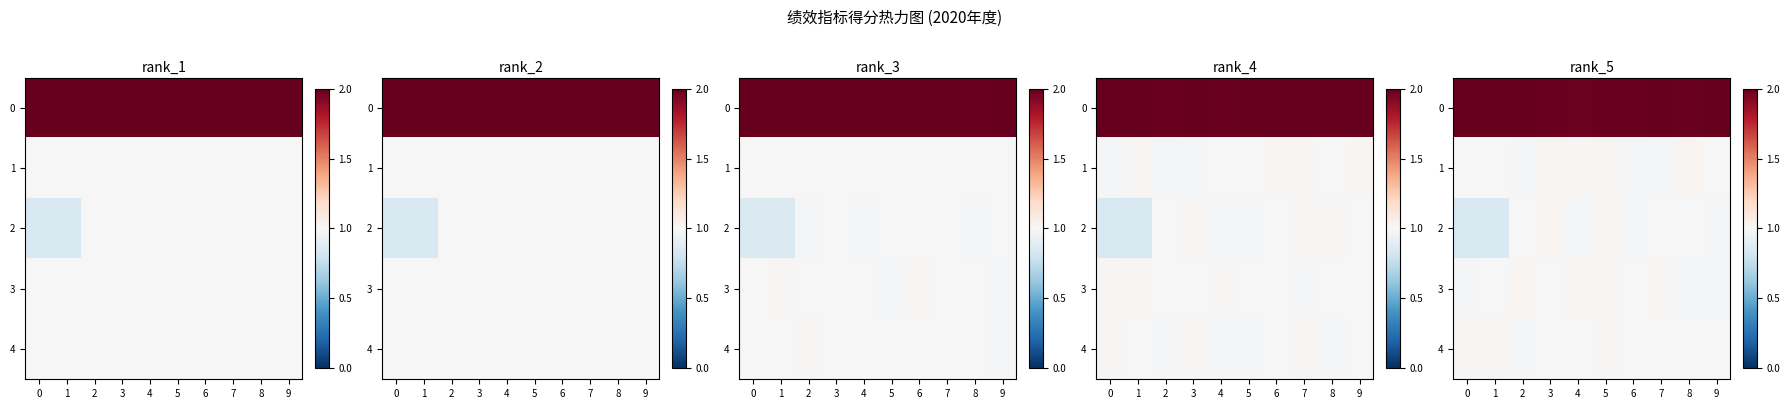

What is the approximate value of 4 at 9?

1.0